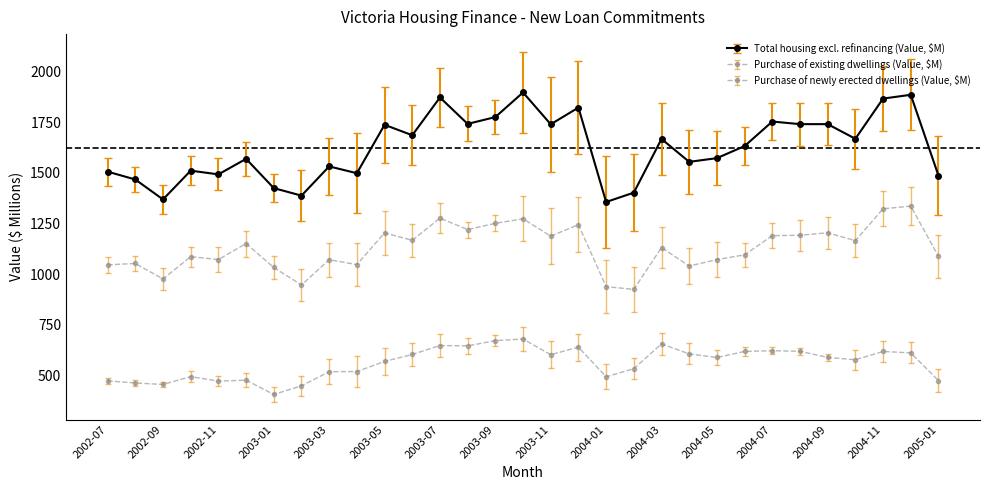

How many distinct data groups are displayed?

3